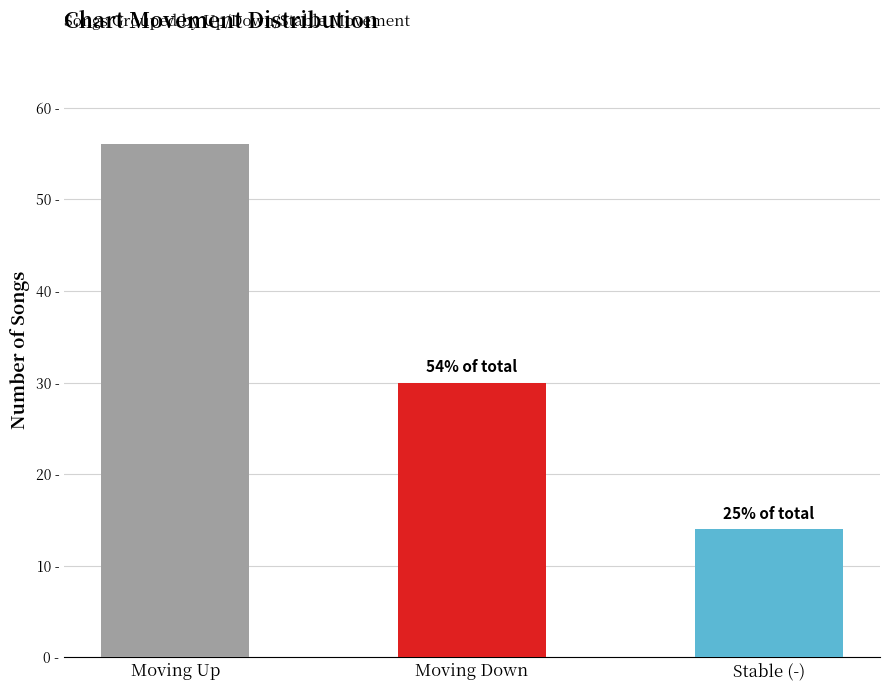

How many values in the down series exceed 30?

1